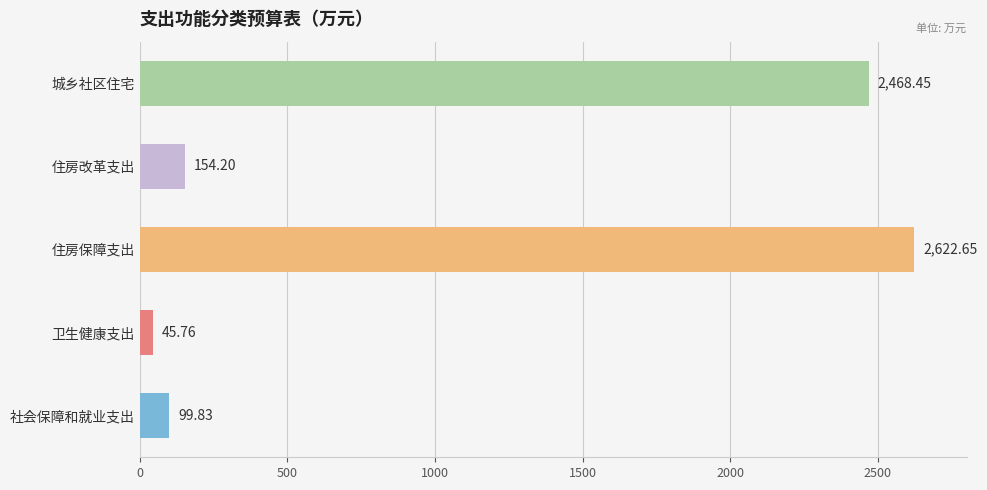

Approximately how many times larger is the value at 住房改革支出 compared to 社会保障和就业支出?

1.5